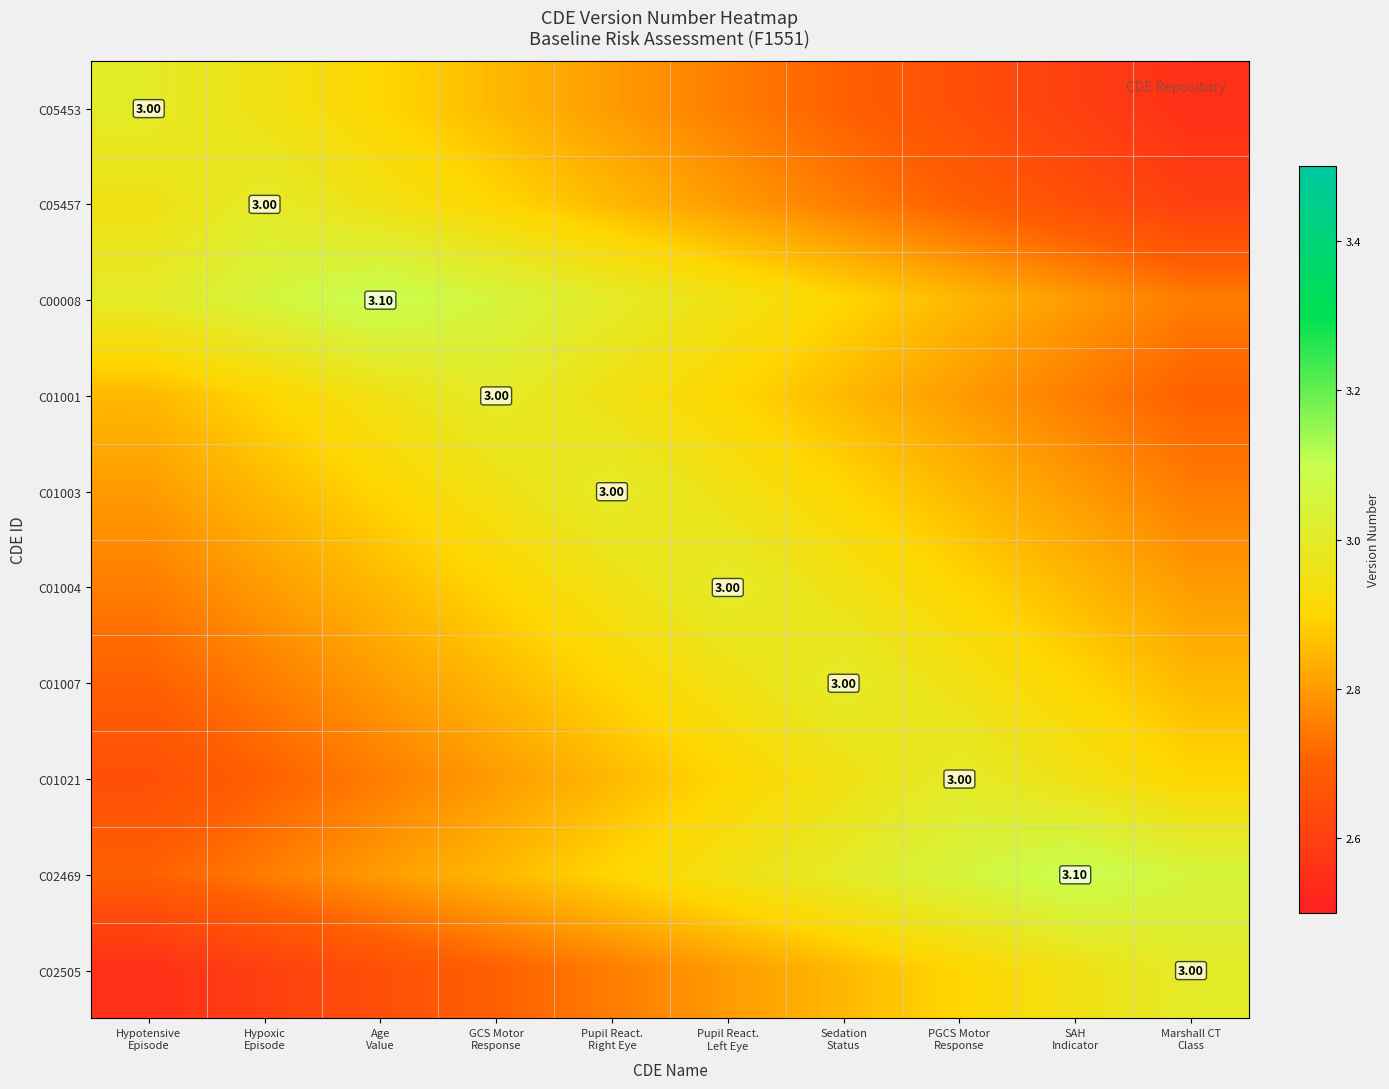

Is the value of C01004 at Pupil React. Left Eye greater than the value of C02505 at Hypoxic Episode?

Yes